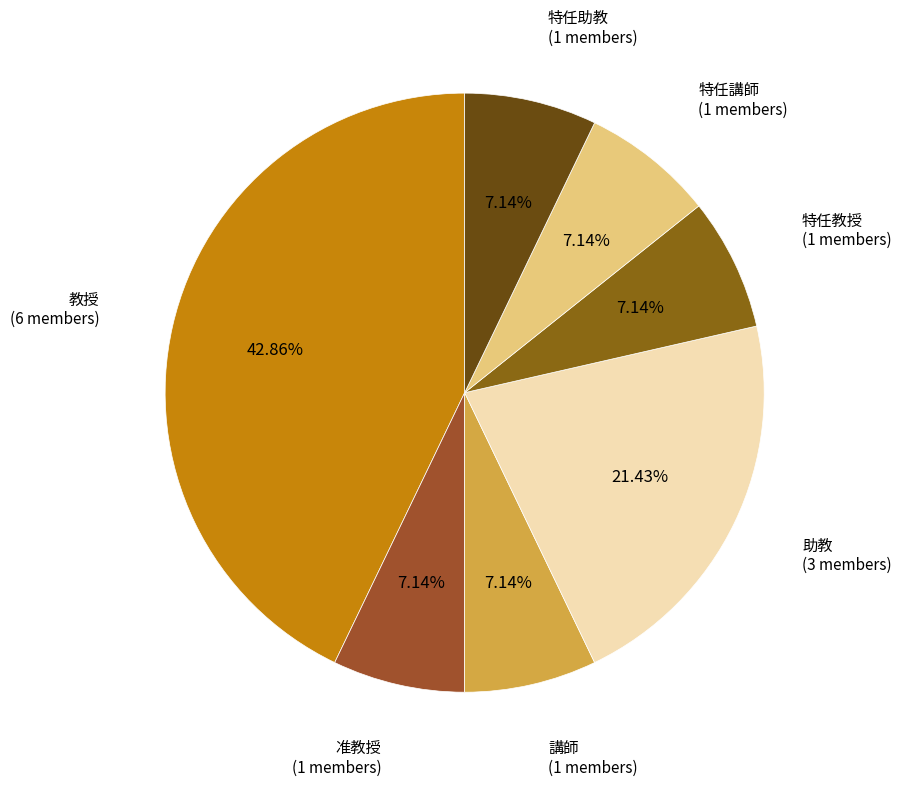

What is the largest slice in the pie chart?

教授